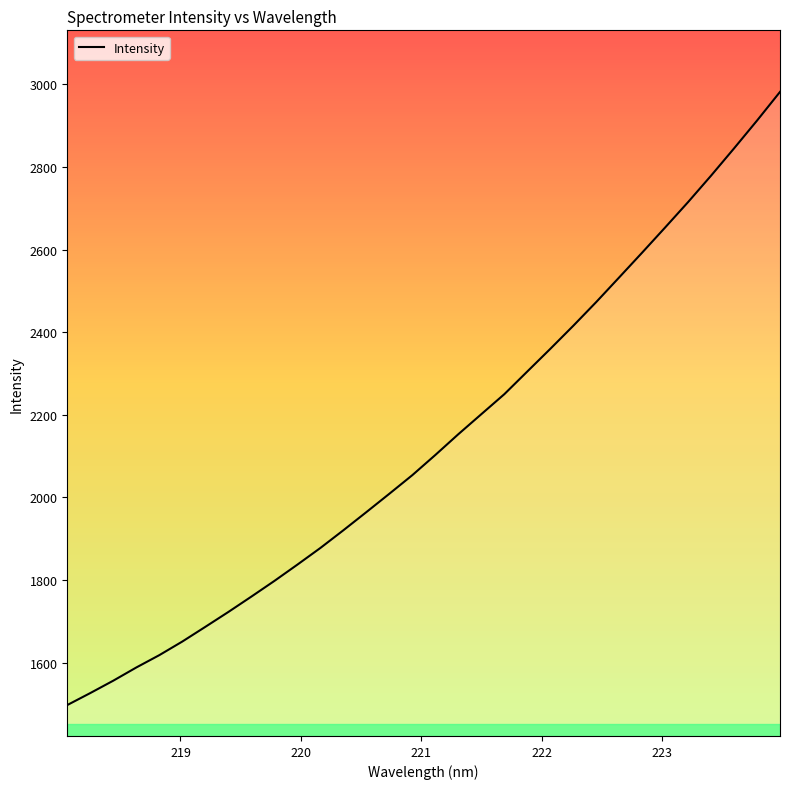

What is the greatest value displayed?

2982.0